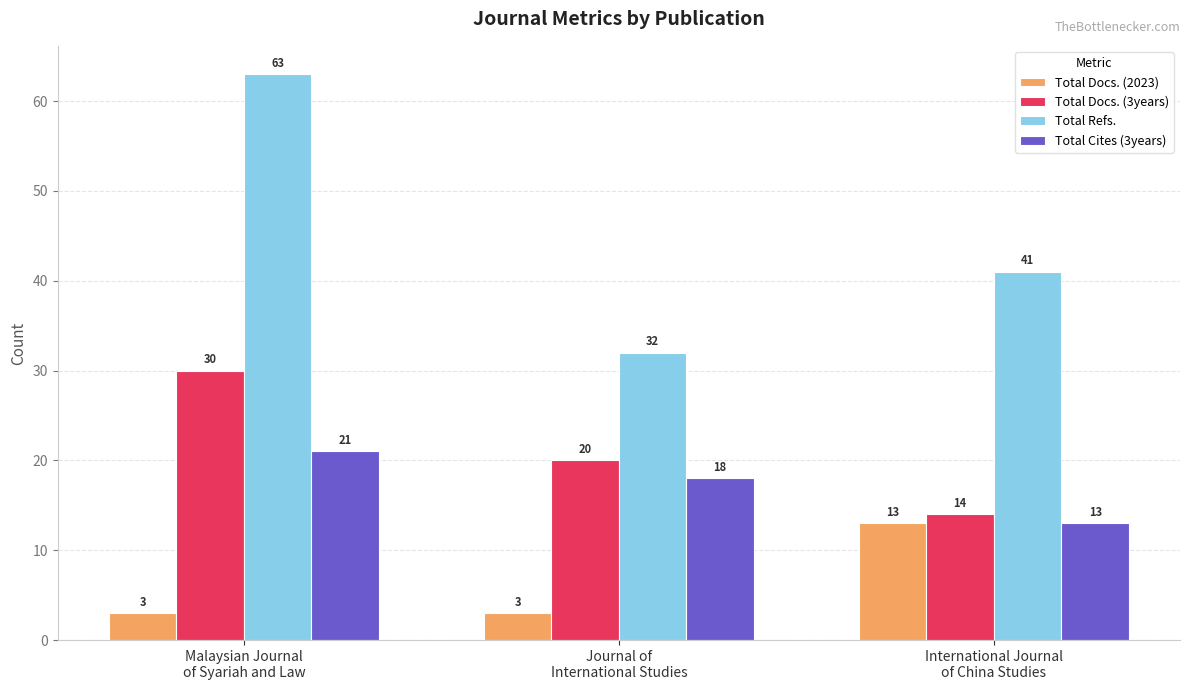

At Malaysian Journal
of Syariah and Law, list the series in order from largest to smallest.

Total Refs., Total Docs. (3years), Total Cites (3years), Total Docs. (2023)